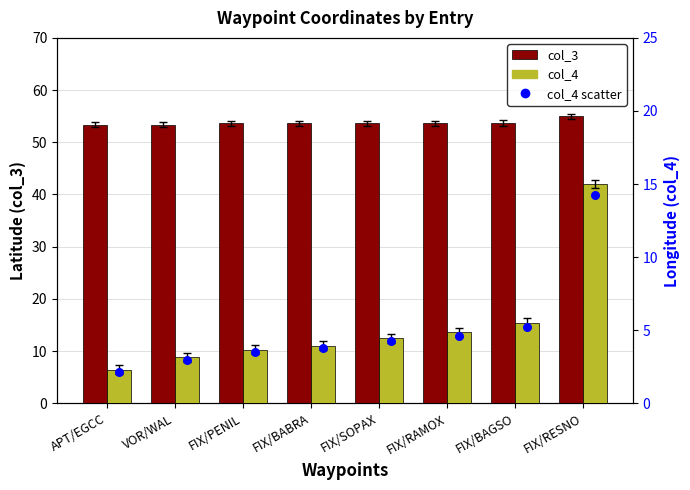

Which series has the largest total across all categories?

col_3